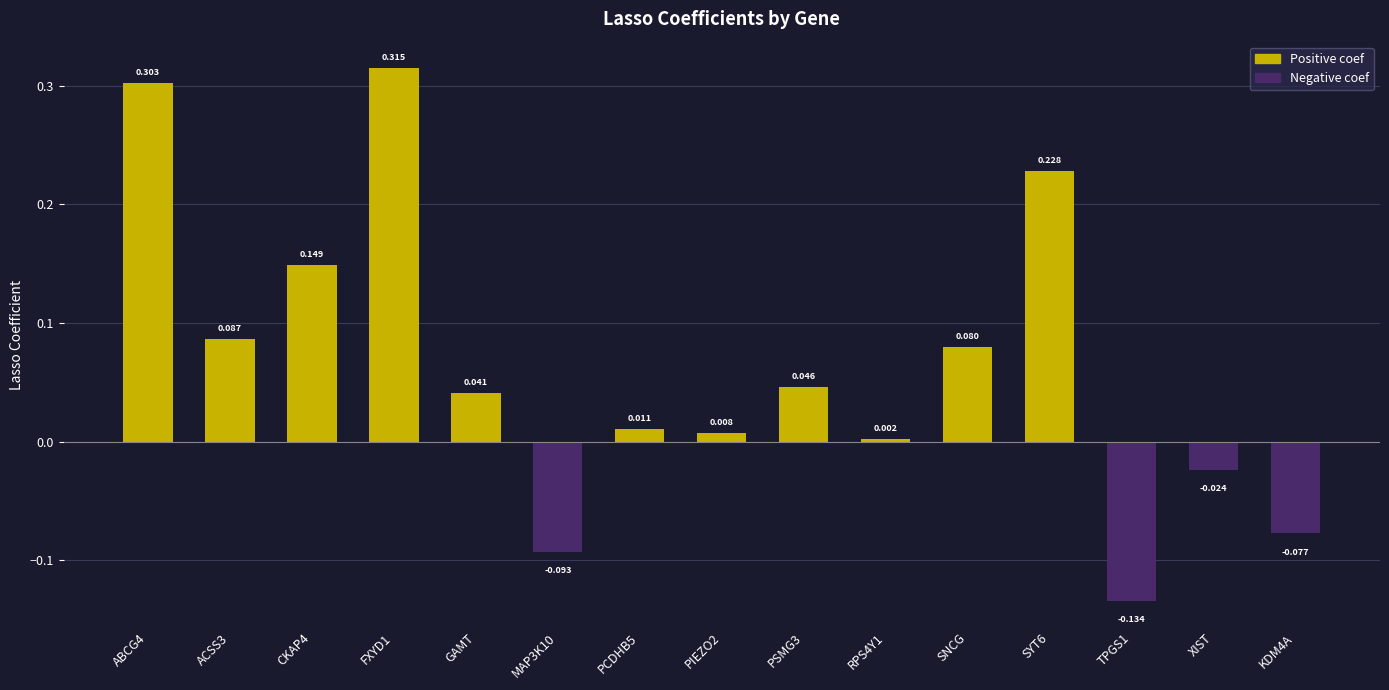

Which has a higher value, GAMT or MAP3K10?

GAMT